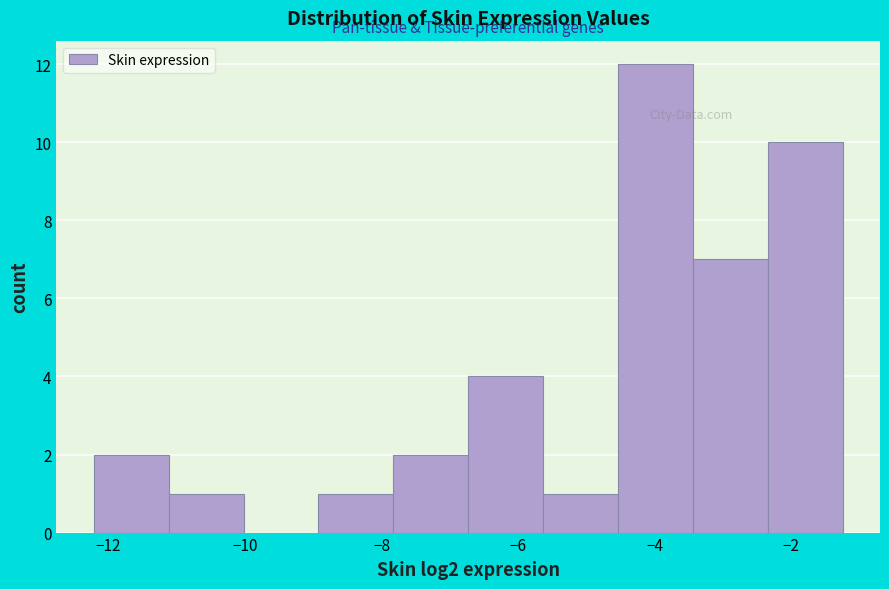

Over which range of the x-axis is the bar tallest?

-4.6 to -3.4